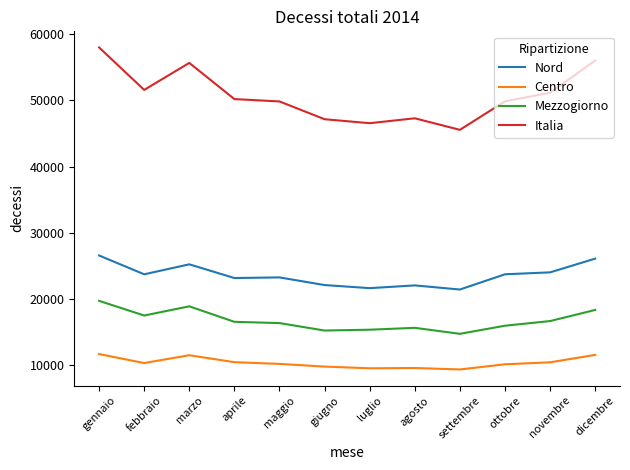

Does the chart display data point markers on the line(s)?

No